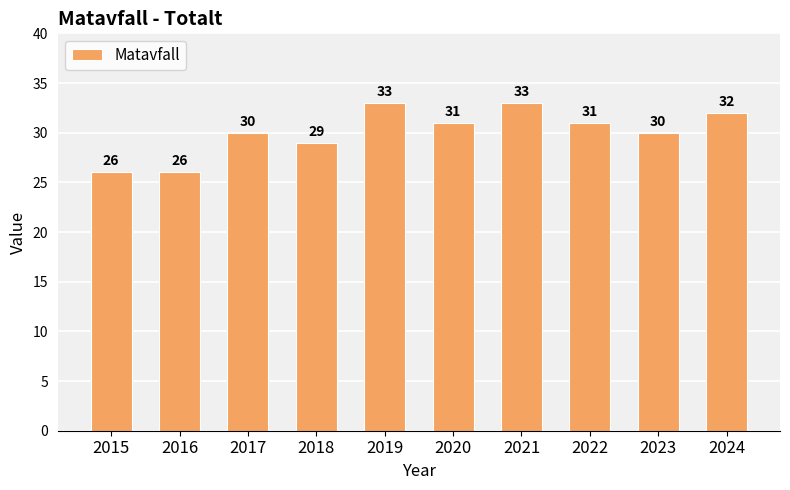

What is the value of the 9th bar from the left?

30